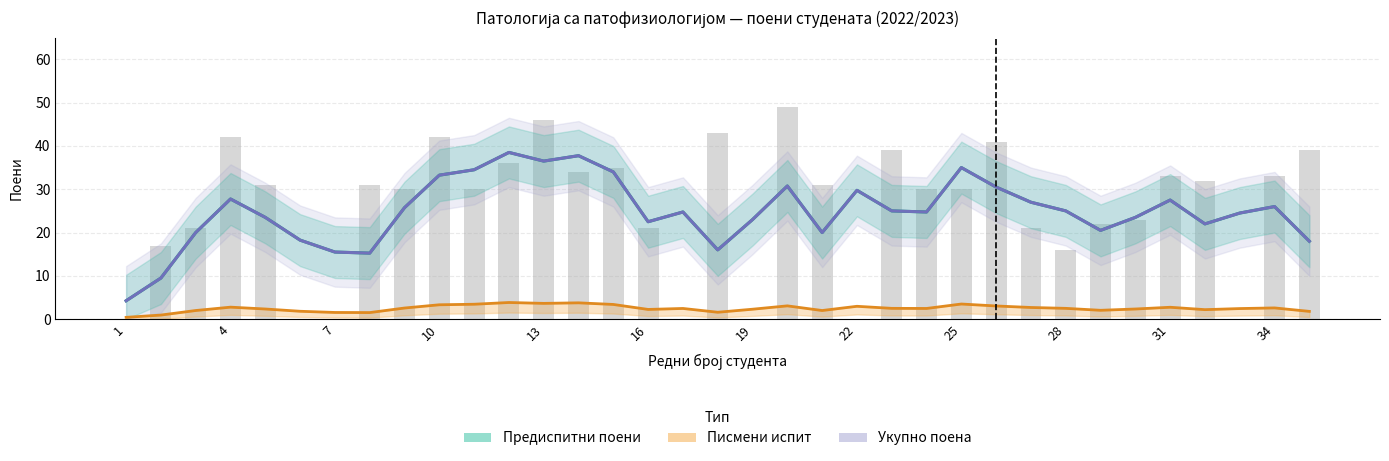

Is the value of Писмени испит at 15 greater than the value of Предиспитни поени at 17?

No